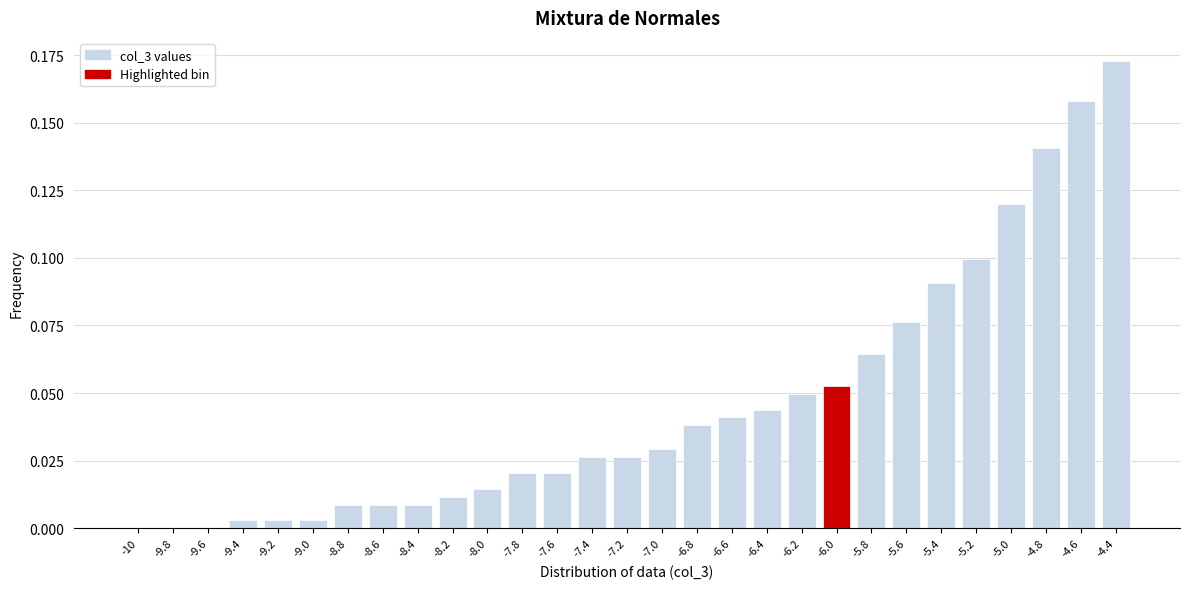

The value at -8.0 is 0.0. True or false?

True